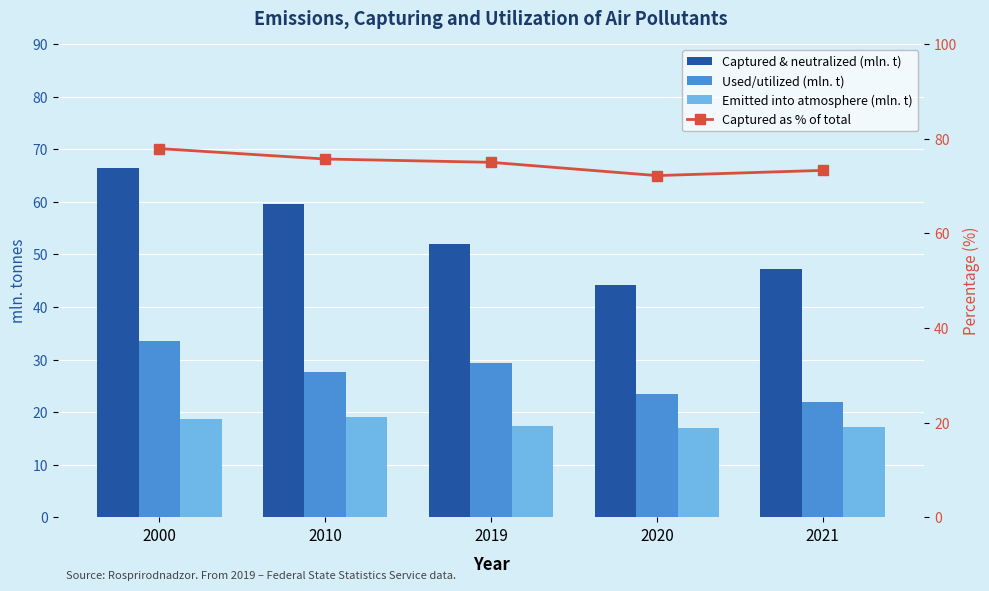

Are the bars horizontal?

No